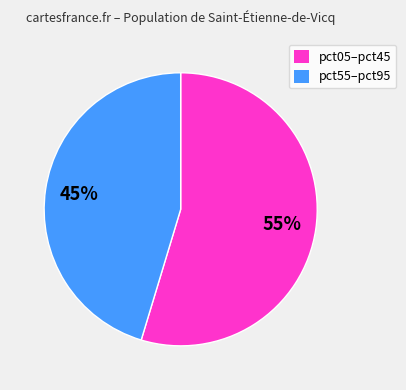

To the nearest percent, what portion does pct05–pct45 represent?

55%